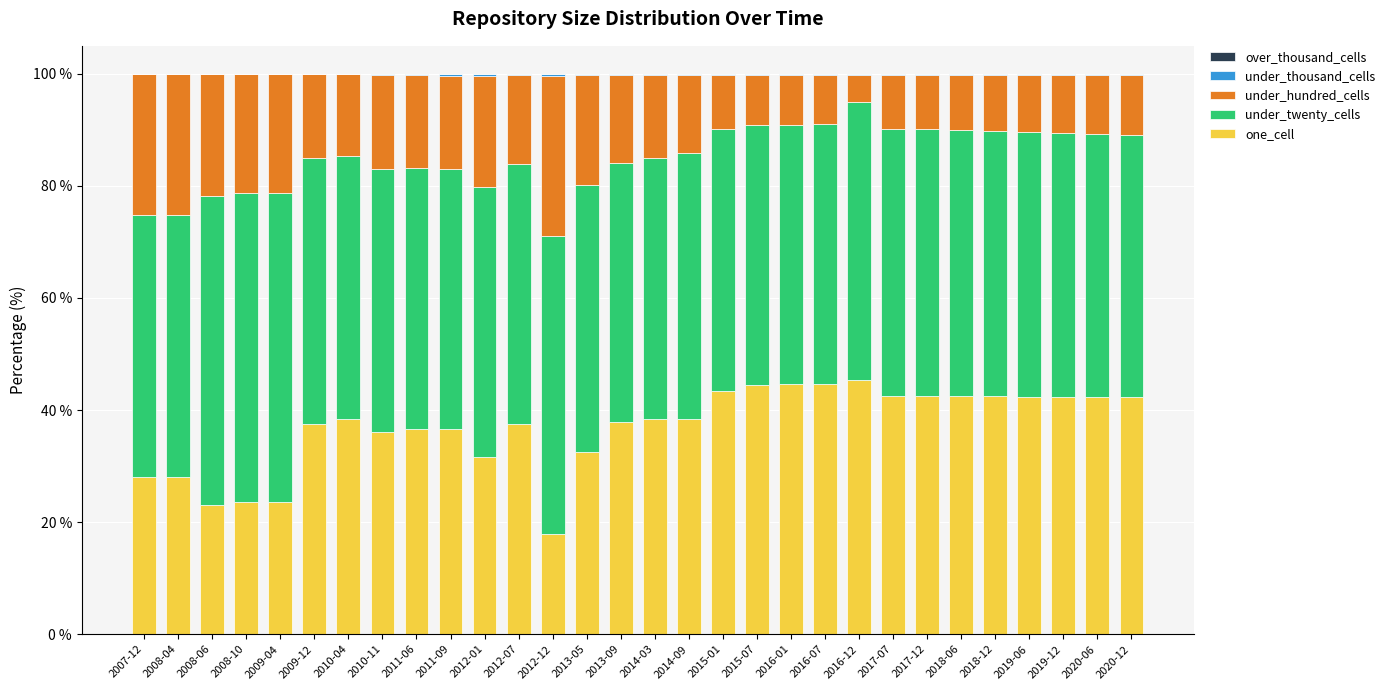

The value of one_cell at 2017-12 is 42.5. True or false?

True